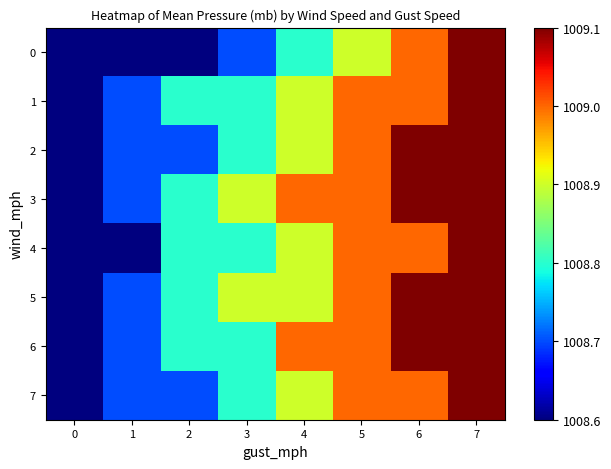

Rank the series at 2 from highest to lowest value.

1, 3, 4, 5, 6, 2, 7, 0